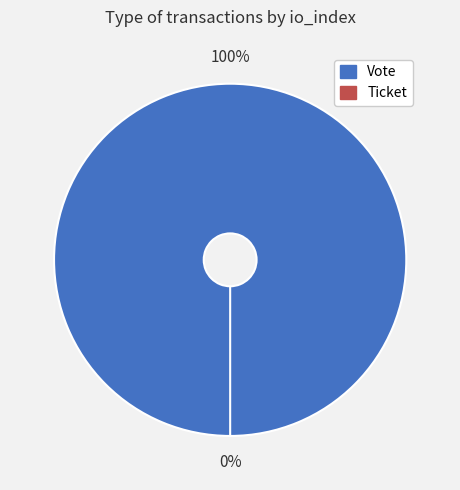

To the nearest percent, what portion does Vote represent?

100%